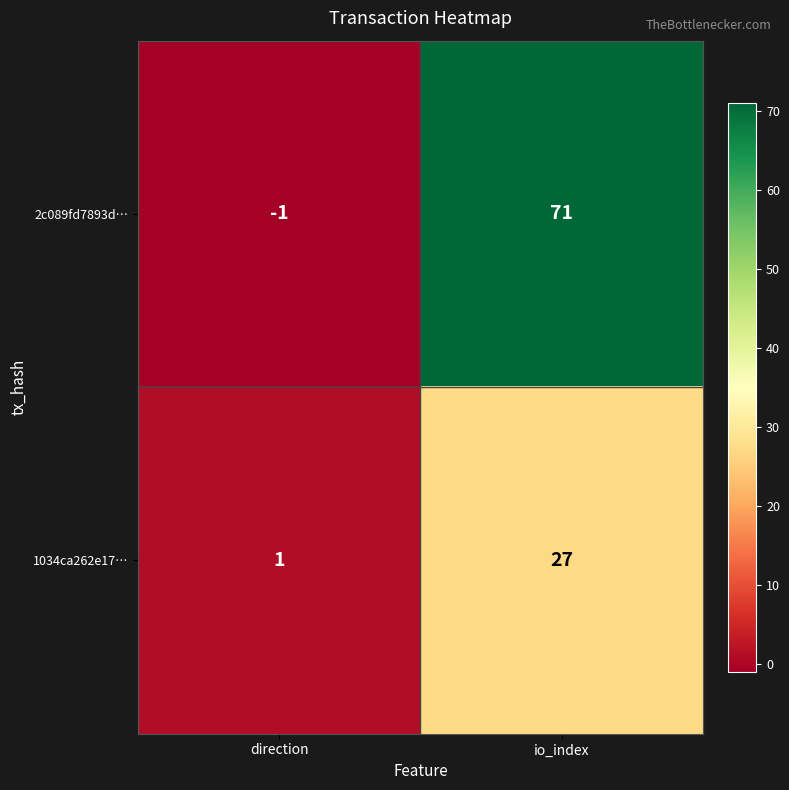

Rank the series at io_index from lowest to highest value.

1034ca262e17…, 2c089fd7893d…